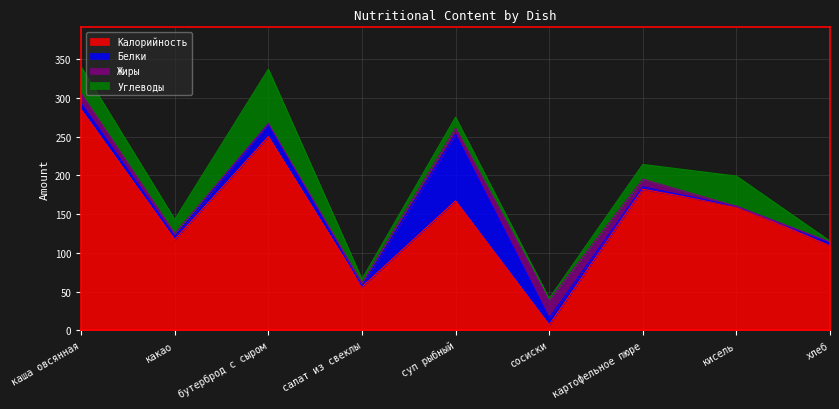

Reading right to left, extract all data points from this chart.

Калорийность: хлеб=109	кисель=160	картофельное пюре=182	сосиски=7	суп рыбный=167	салат из свеклы=56	бутерброд с сыром=250	какао=117	каша овсянная=285
Белки: хлеб=4	кисель=0	картофельное пюре=3	сосиски=9	суп рыбный=86	салат из свеклы=1	бутерброд с сыром=16	какао=4	каша овсянная=8
Жиры: хлеб=1	кисель=0	картофельное пюре=10	сосиски=23	суп рыбный=8	салат из свеклы=4	бутерброд с сыром=1	какао=4	каша овсянная=13
Углеводы: хлеб=1	кисель=39	картофельное пюре=19	сосиски=2	суп рыбный=14	салат из свеклы=5	бутерброд с сыром=70	какао=18	каша овсянная=34